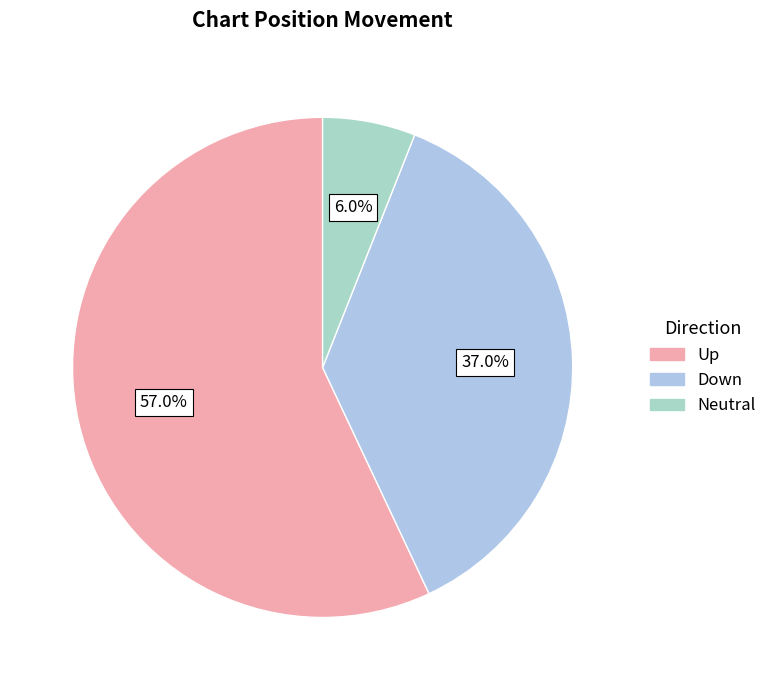

How many slices are in this pie chart?

3